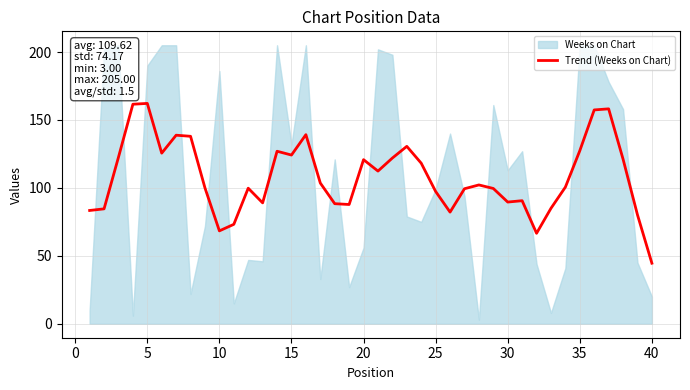

The value of Trend (Weeks on Chart) at 5 is 110.8. True or false?

False